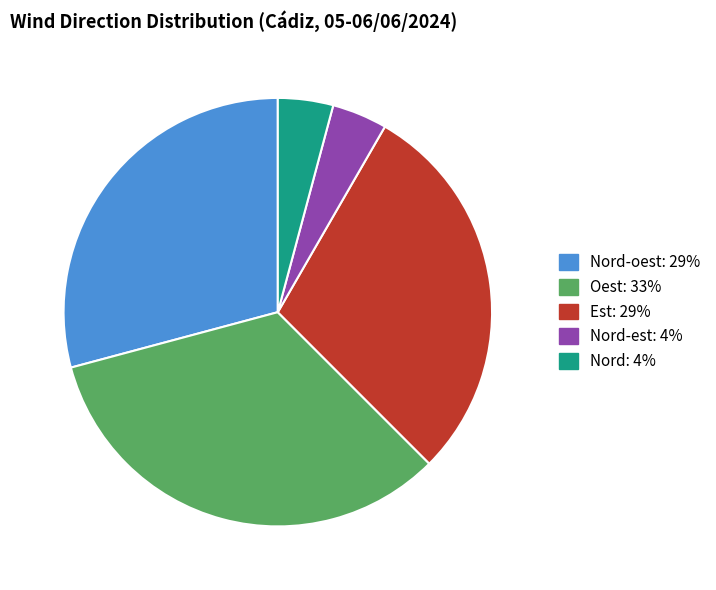

Which category has the smallest portion of the pie?

Nord-est